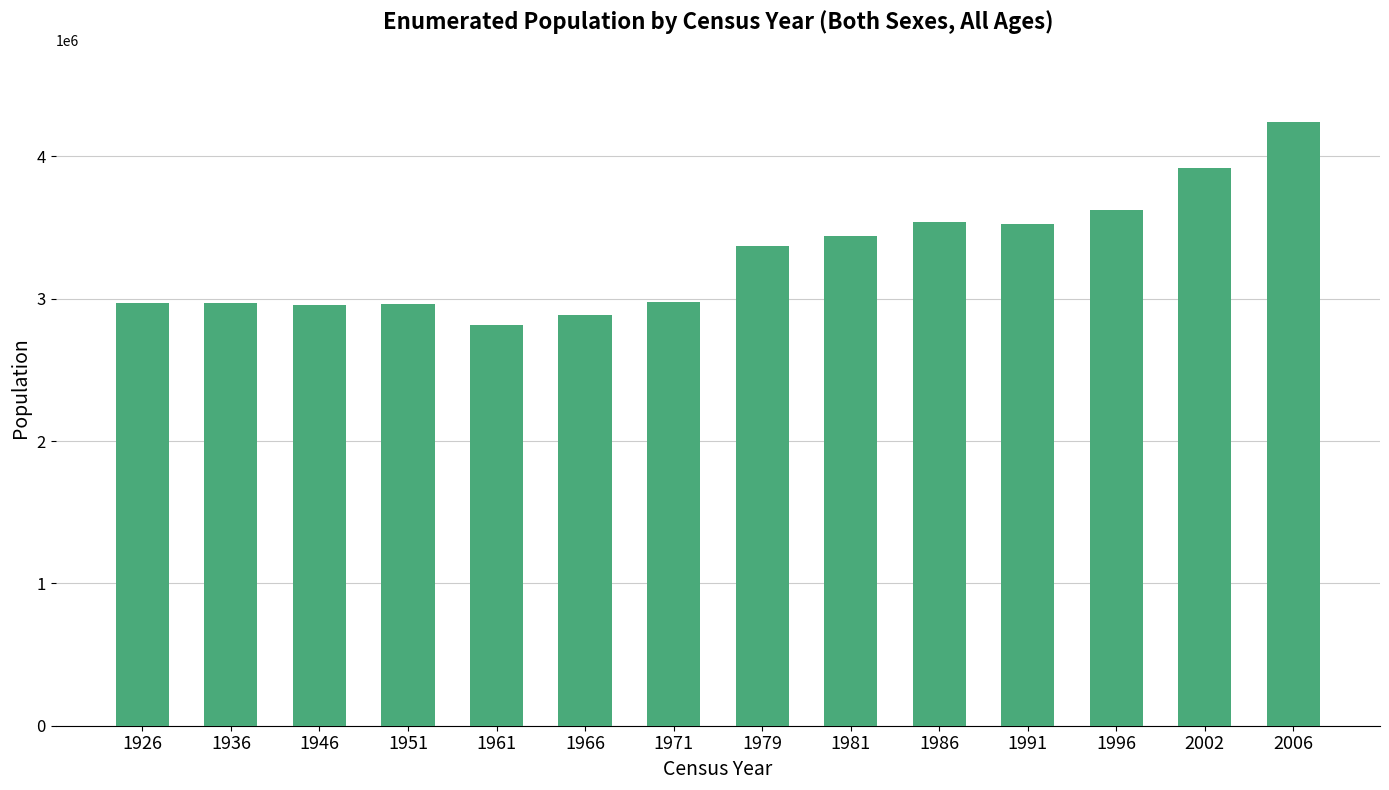

What is the difference between the values at 2002 and 1926?

945211